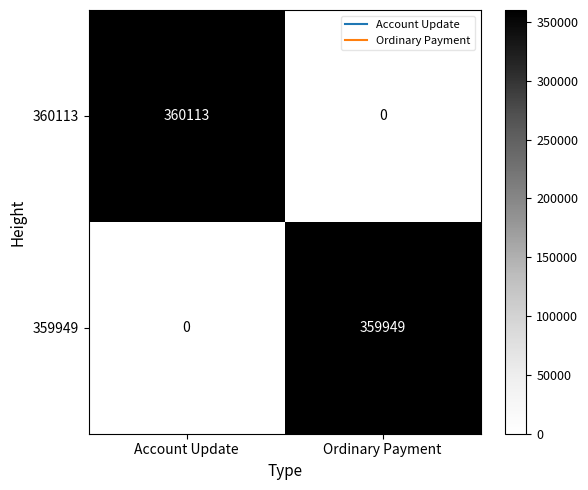

Reading left to right, what are all the values shown in this chart?

360113: 360113	0
359949: 0	359949